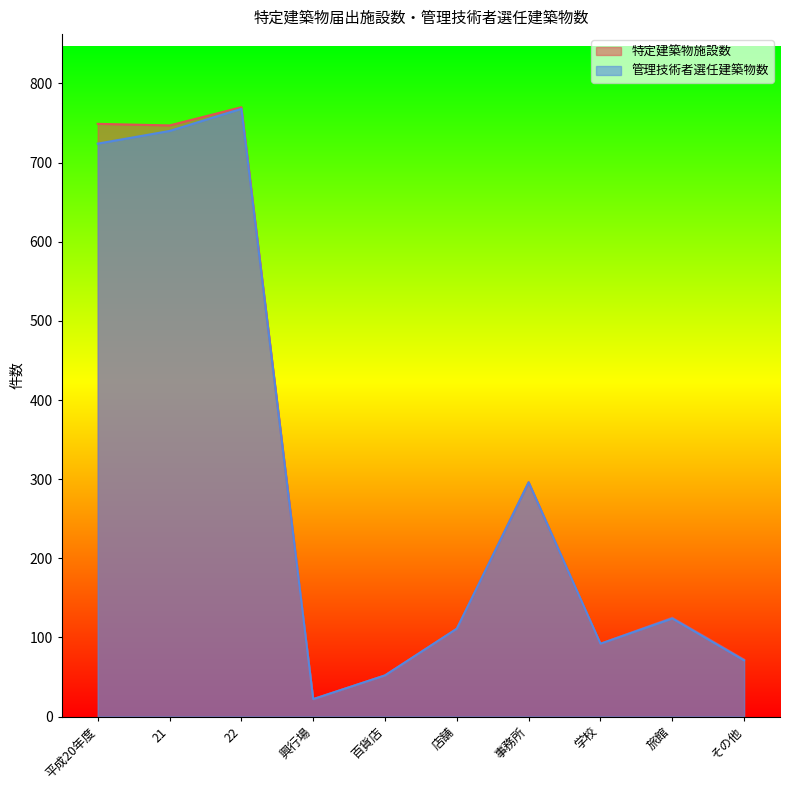

Between 興行場 and 店舗, which series saw the biggest shift?

特定建築物施設数